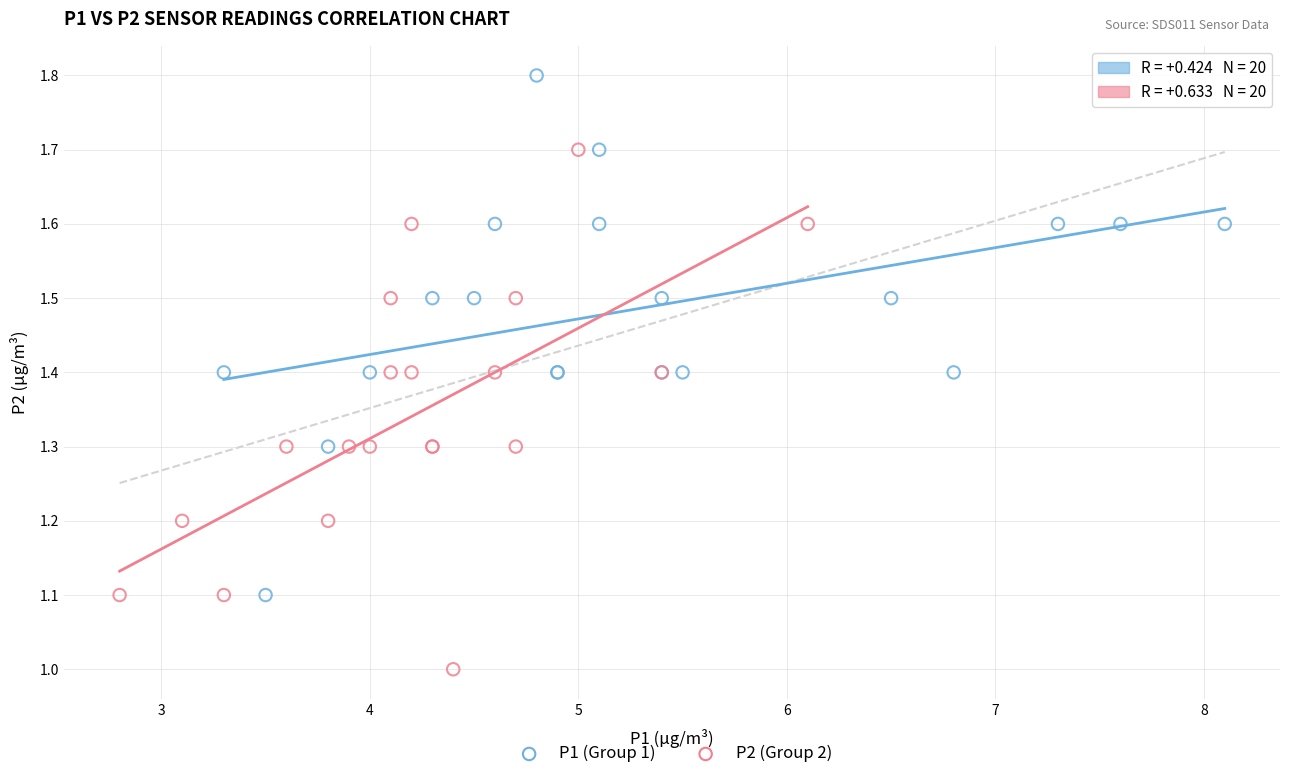

What are all the series names shown in the legend?

P1 (Group 1), P2 (Group 2)